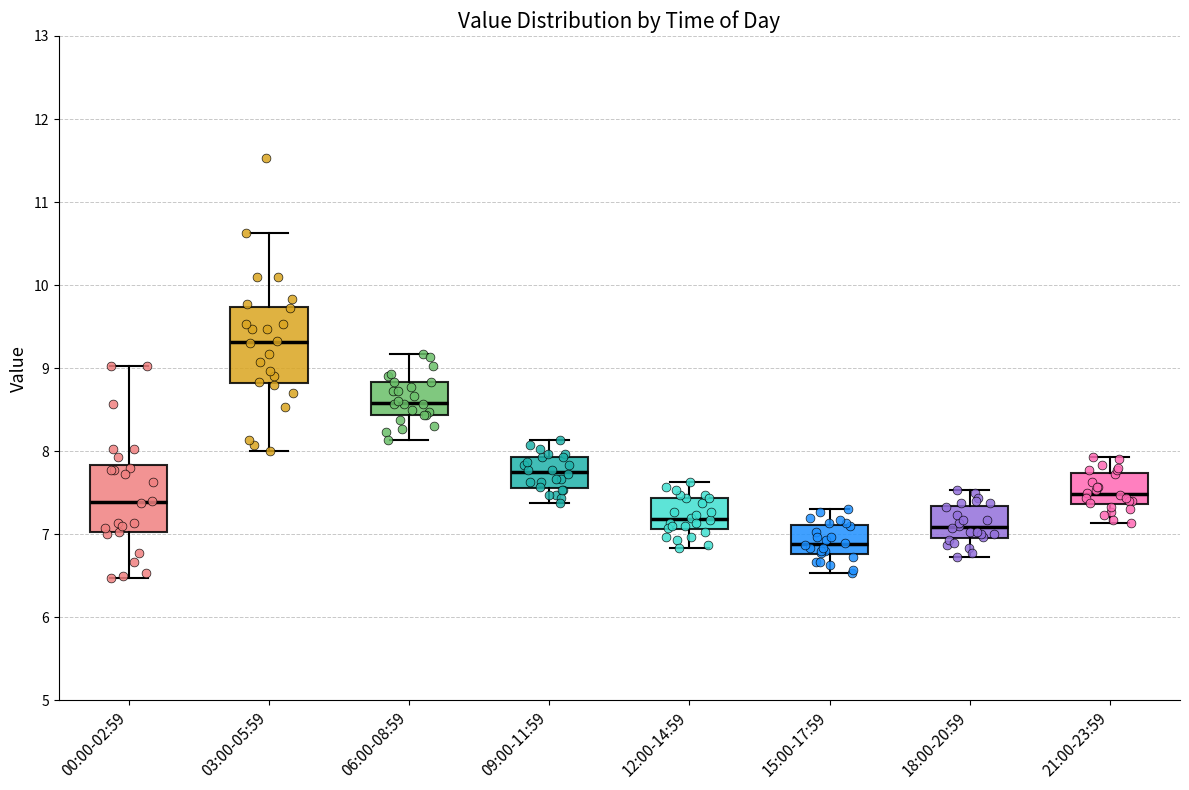

Reading left to right, transcribe this box plot: for each box, give where its median line is, the range the box spans, and where its two whiskers end, as read against the y-axis. The values are not printed on the chart, so give them approximately, as read against the axis.

00:00-02:59: median 7.4, box 7.0 to 7.8, whiskers 6.5 to 9.0
03:00-05:59: median 9.3, box 8.8 to 9.7, whiskers 8.0 to 10.6
06:00-08:59: median 8.6, box 8.4 to 8.8, whiskers 8.1 to 9.2
09:00-11:59: median 7.8, box 7.6 to 7.9, whiskers 7.4 to 8.1
12:00-14:59: median 7.2, box 7.1 to 7.4, whiskers 6.8 to 7.6
15:00-17:59: median 6.9, box 6.8 to 7.1, whiskers 6.5 to 7.3
18:00-20:59: median 7.1, box 7.0 to 7.3, whiskers 6.7 to 7.5
21:00-23:59: median 7.5, box 7.4 to 7.7, whiskers 7.1 to 7.9